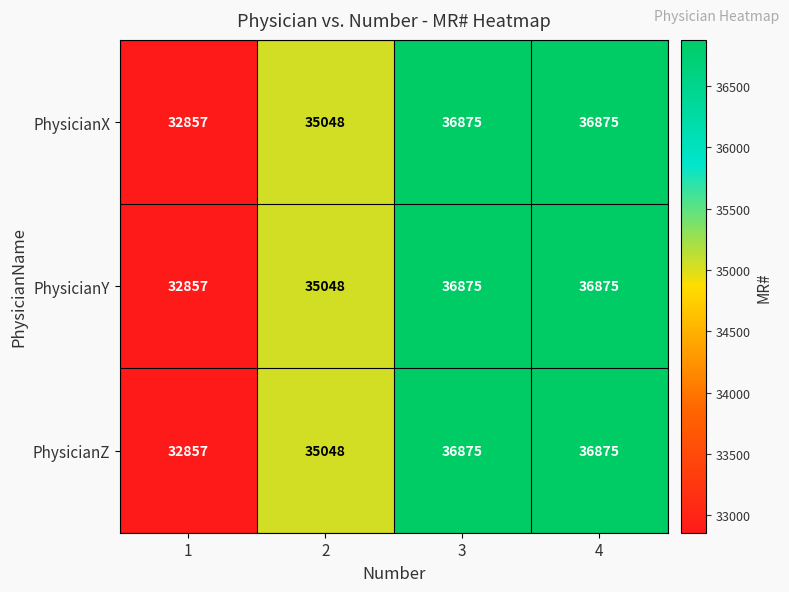

The PhysicianY series shows 48871 at 1. True or false?

False